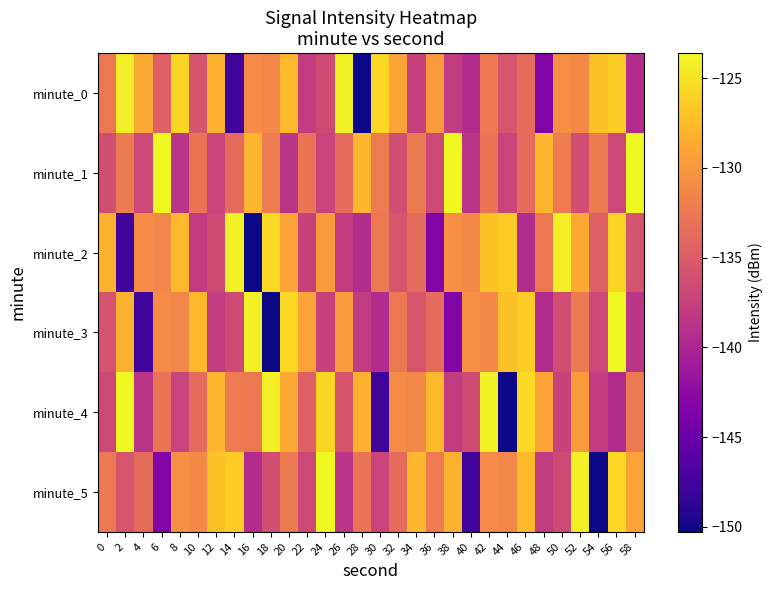

Which series changed the most between 48 and 50?

minute_0